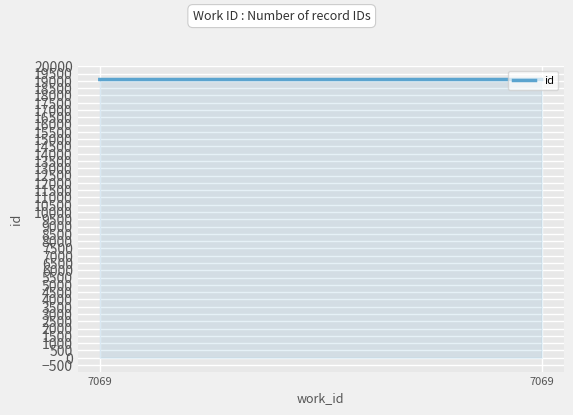

Reading left to right, extract all data points from this chart.

7069=19093	7069=19094